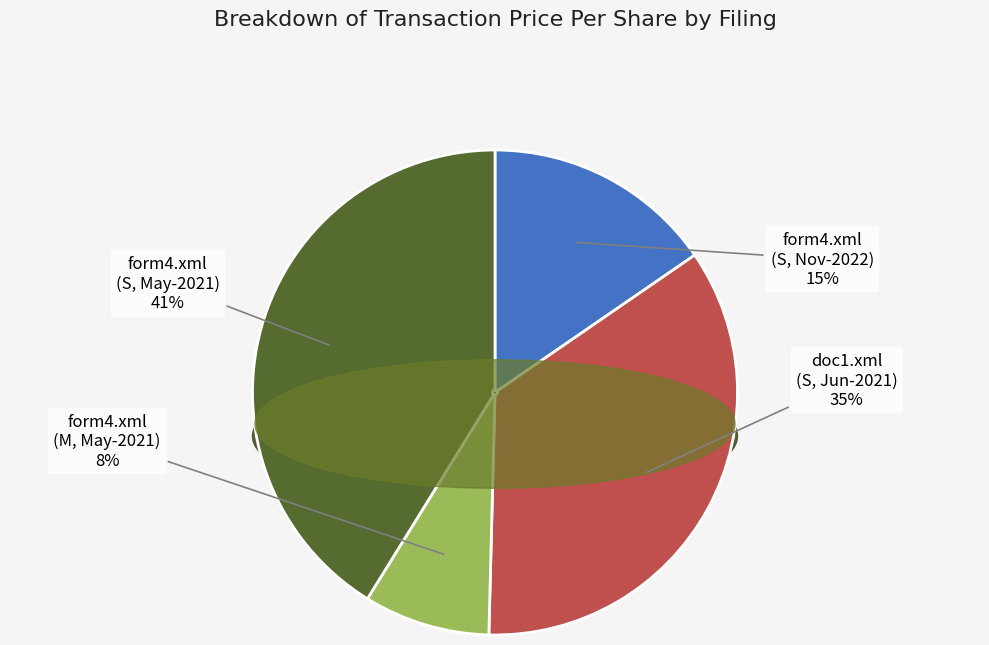

Does doc1.xml (2021-06-16 S) represent more than half of the total?

No